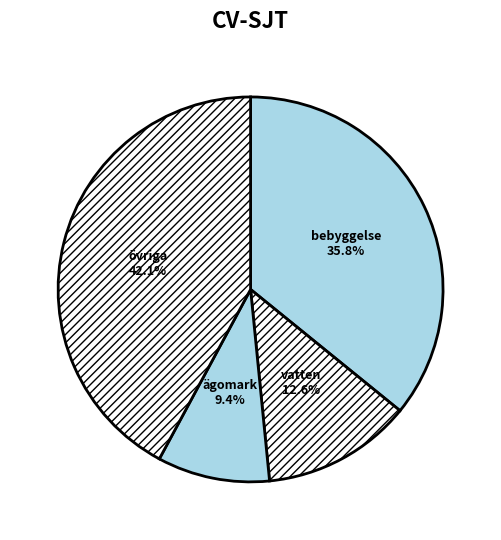

How many segments does this pie chart have?

4